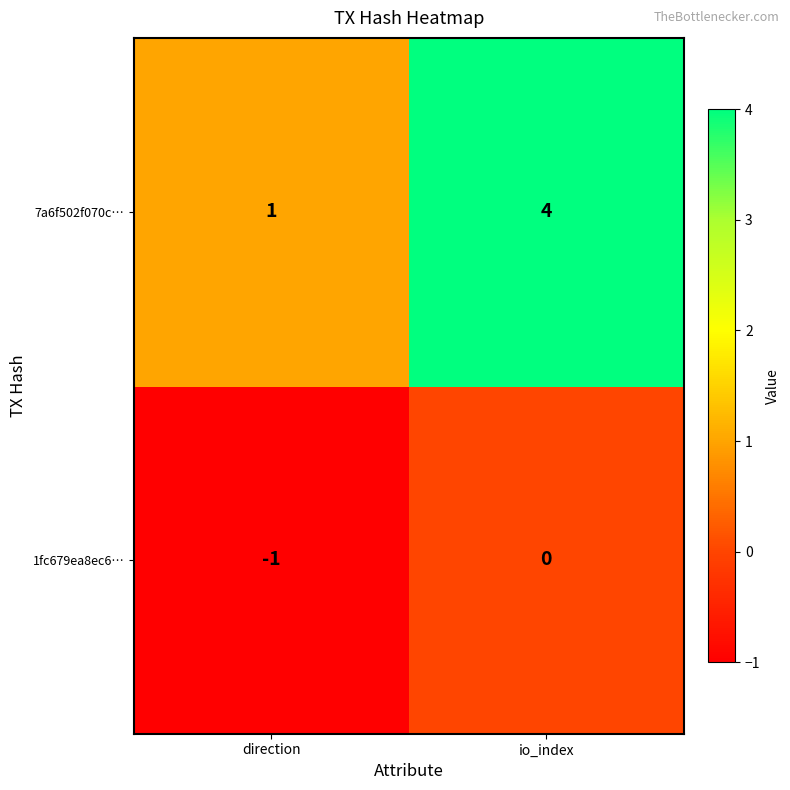

What is the sum of the 7a6f502f070c… values at io_index and direction?

5